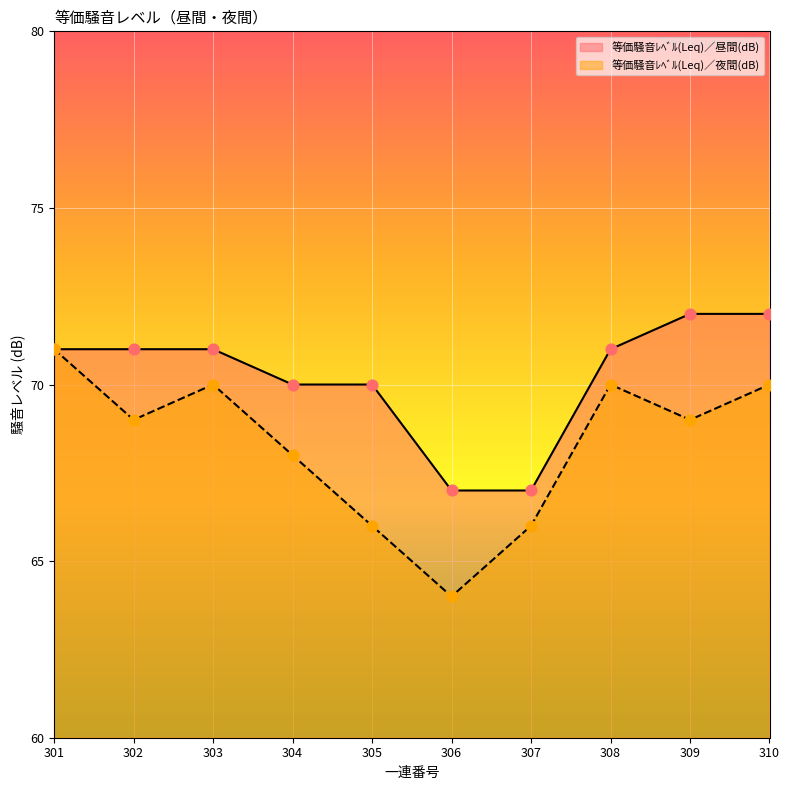

Which series has the largest total across all categories?

等価騒音ﾚﾍﾞﾙ(Leq)／昼間(dB)